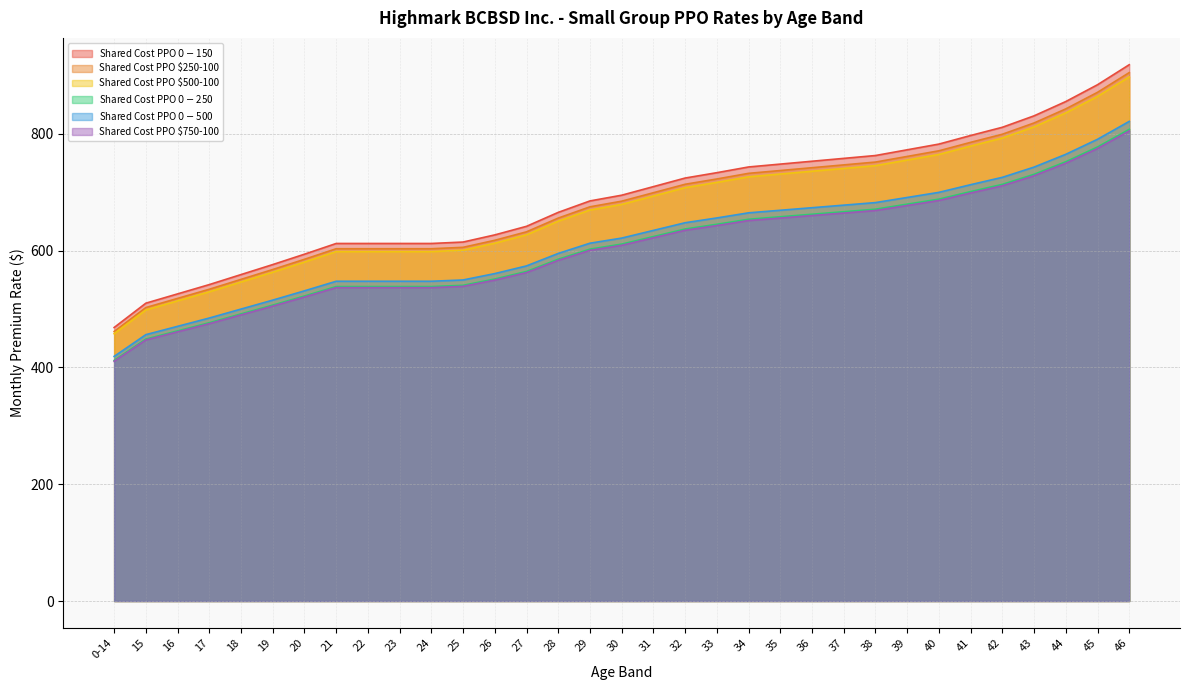

True or false: Shared Cost PPO $0-$250 and Shared Cost PPO $500-100 intersect in this chart.

False